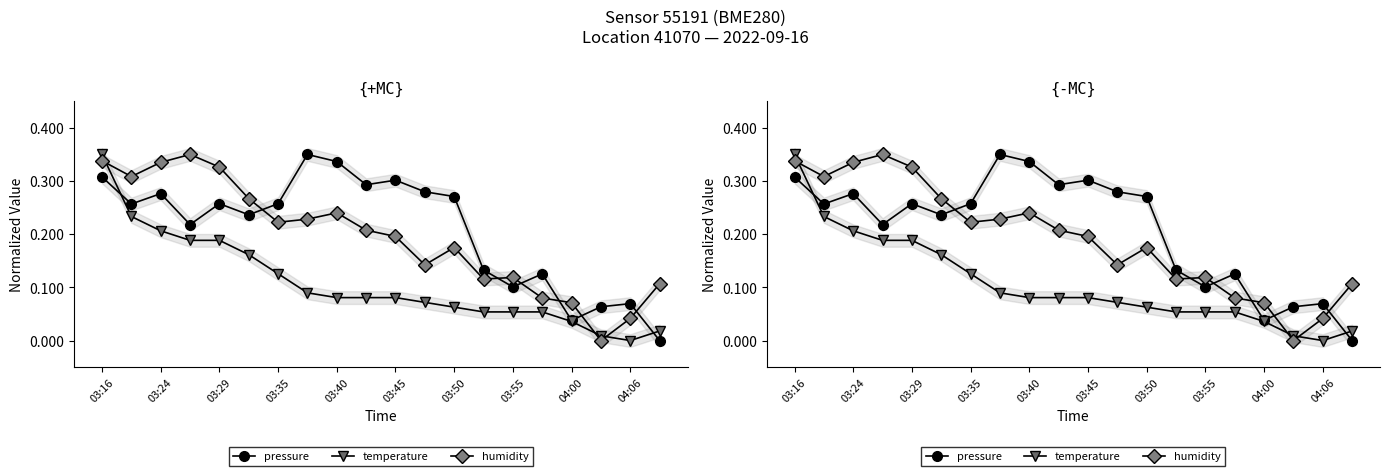

What is the value of the temperature point at the 7th from the left?

0.1